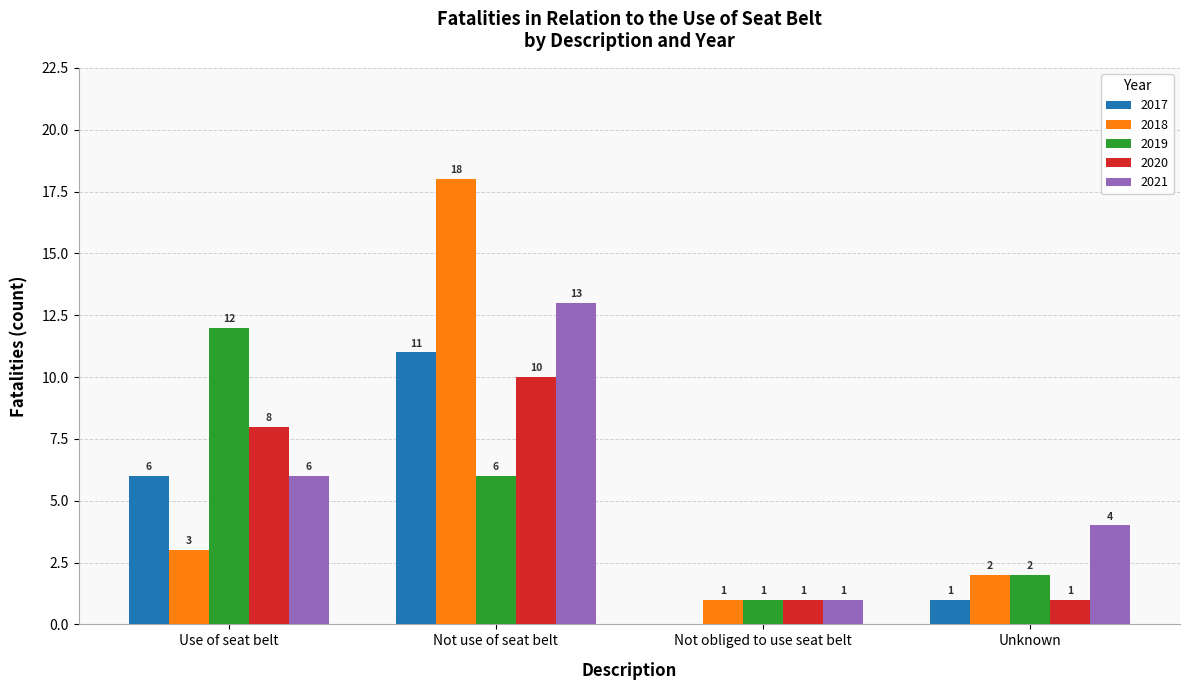

What is the total value across all series at Use of seat belt?

35